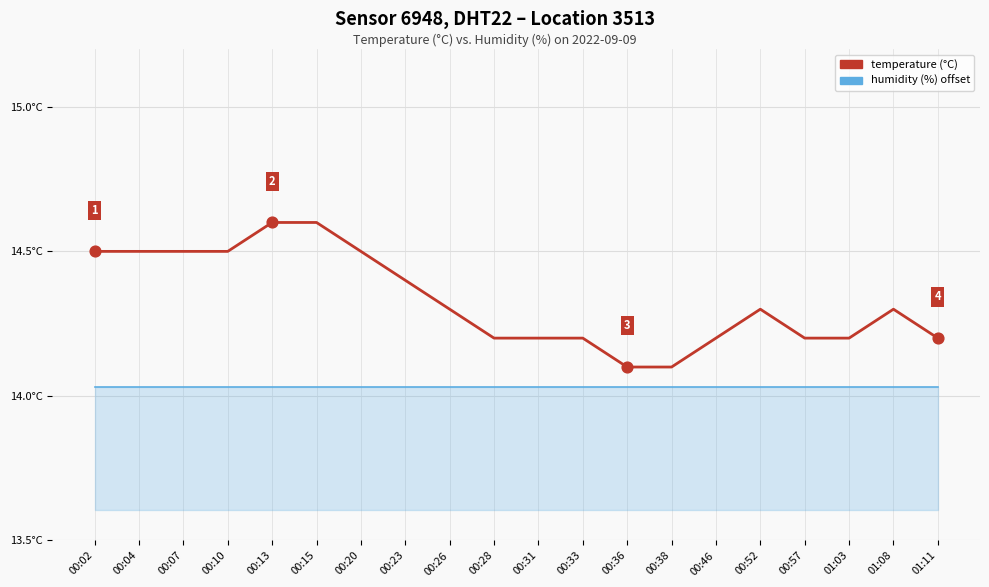

Which series contains the highest Y value?

temperature